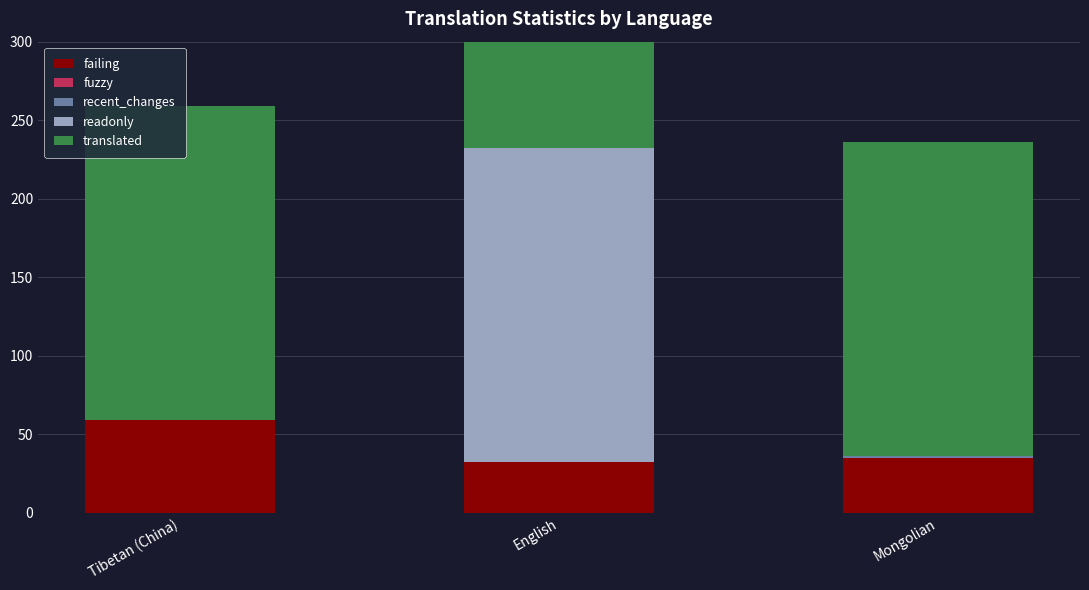

Rank the categories by failing value from highest to lowest.

Tibetan (China), Mongolian, English